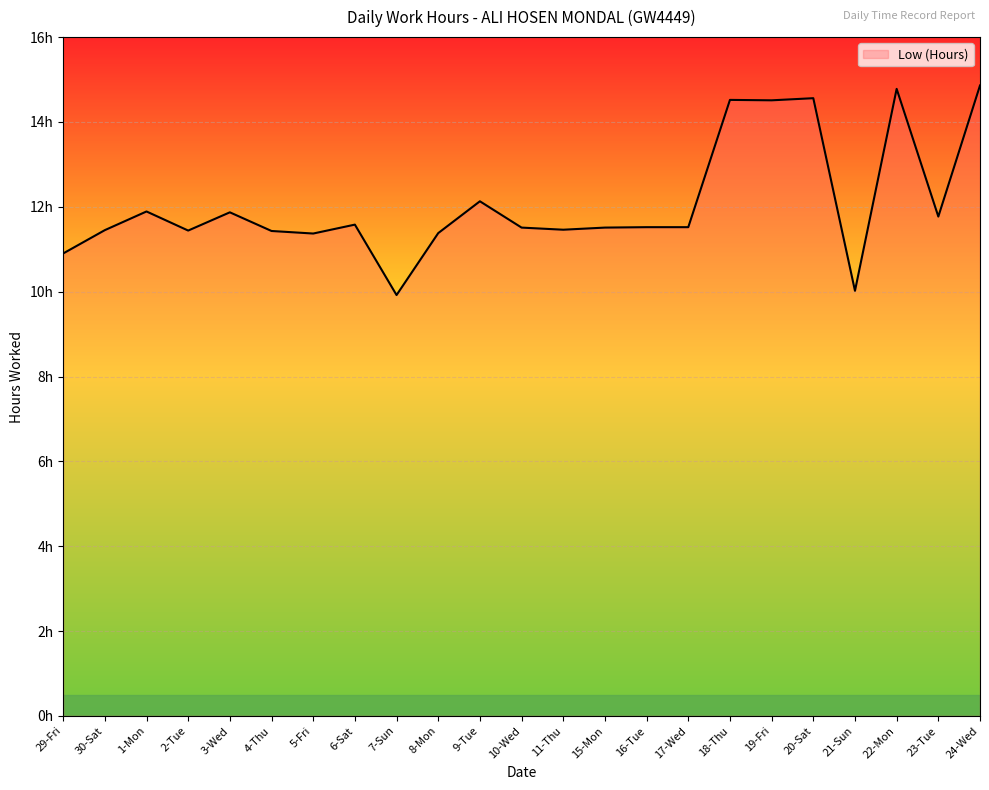

Where is the first local maximum?

1-Mon